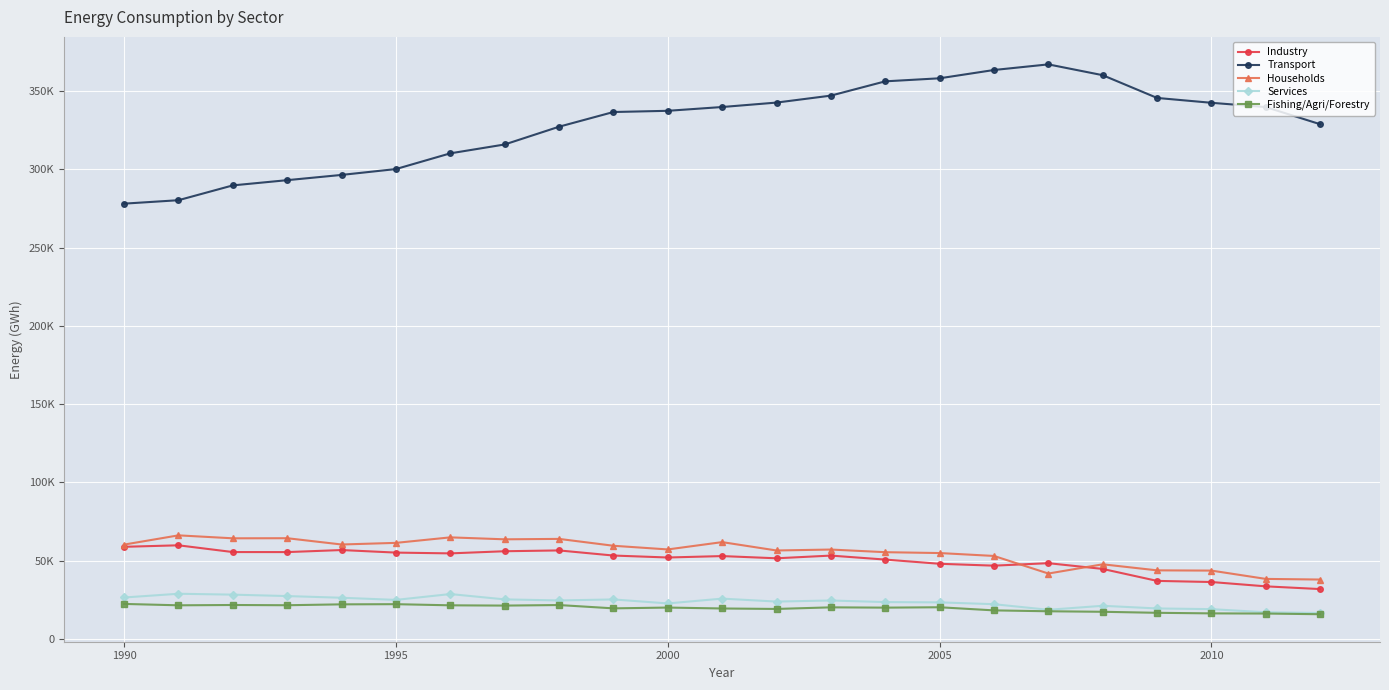

Is this an area chart (filled region under the line)?

No